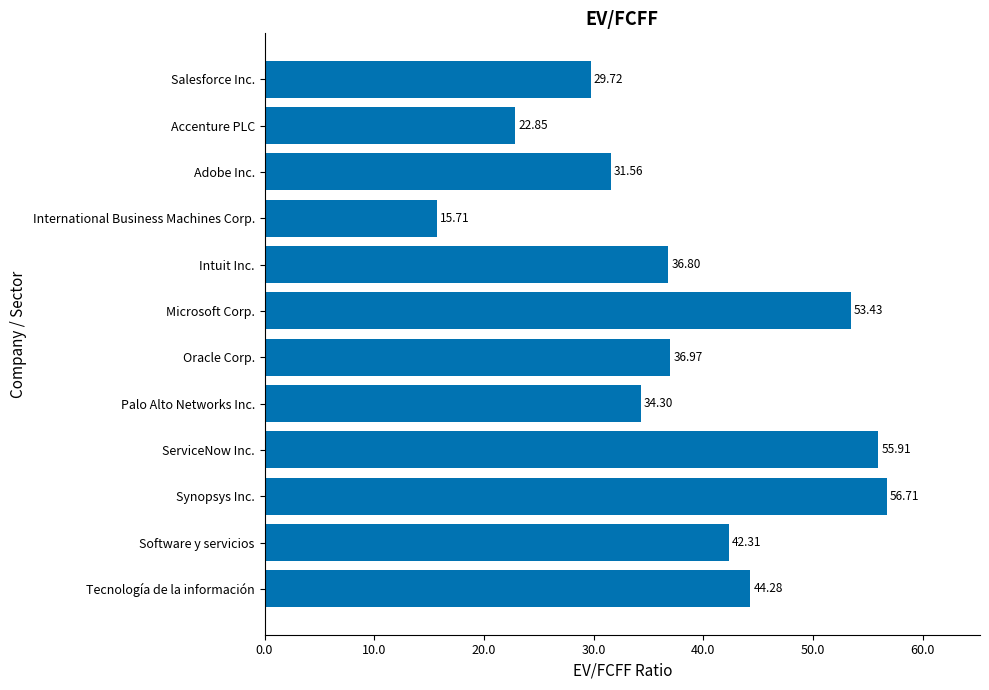

Which label corresponds to the smallest value in the chart?

International Business Machines Corp.